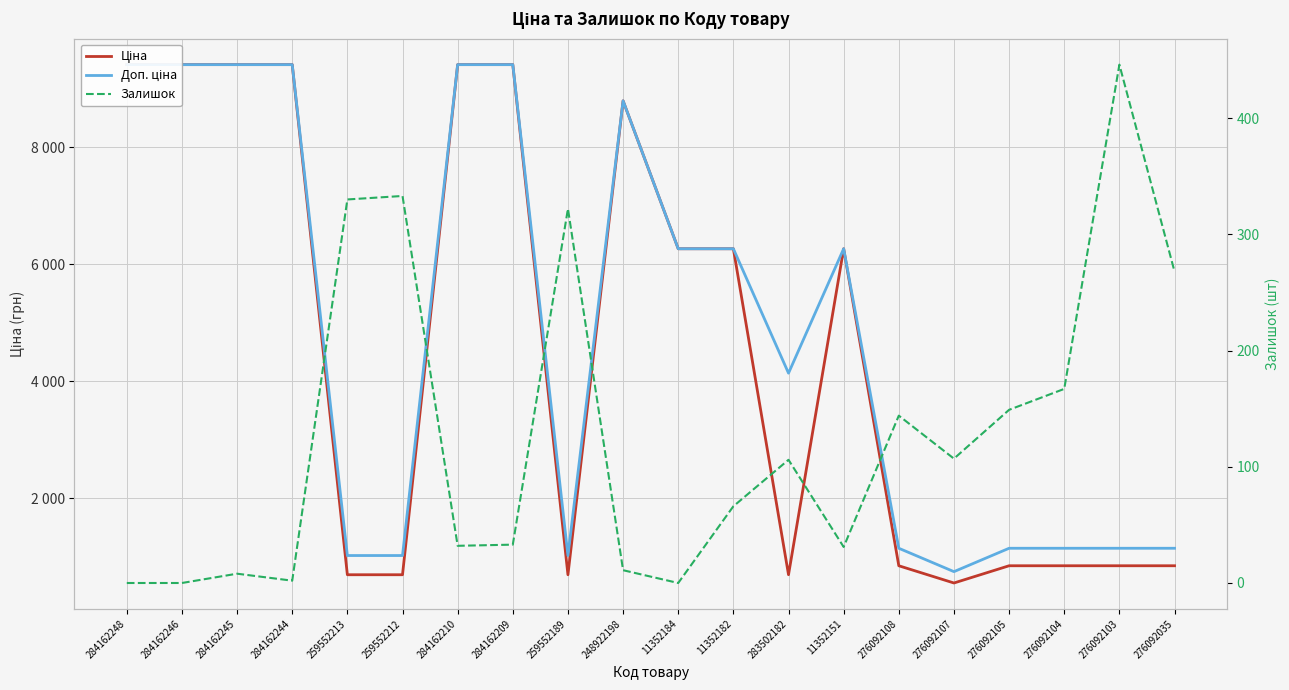

Which series has the largest total across all categories?

Доп. ціна